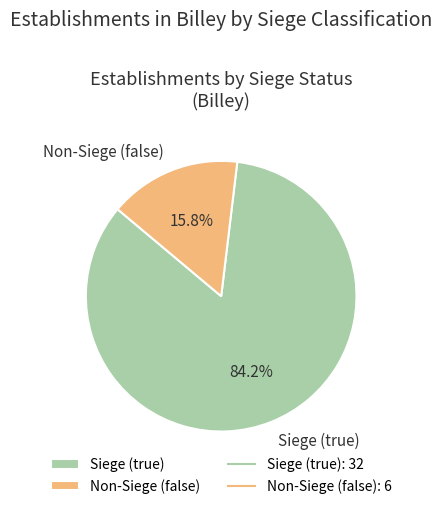

Count the number of slices in the pie.

2